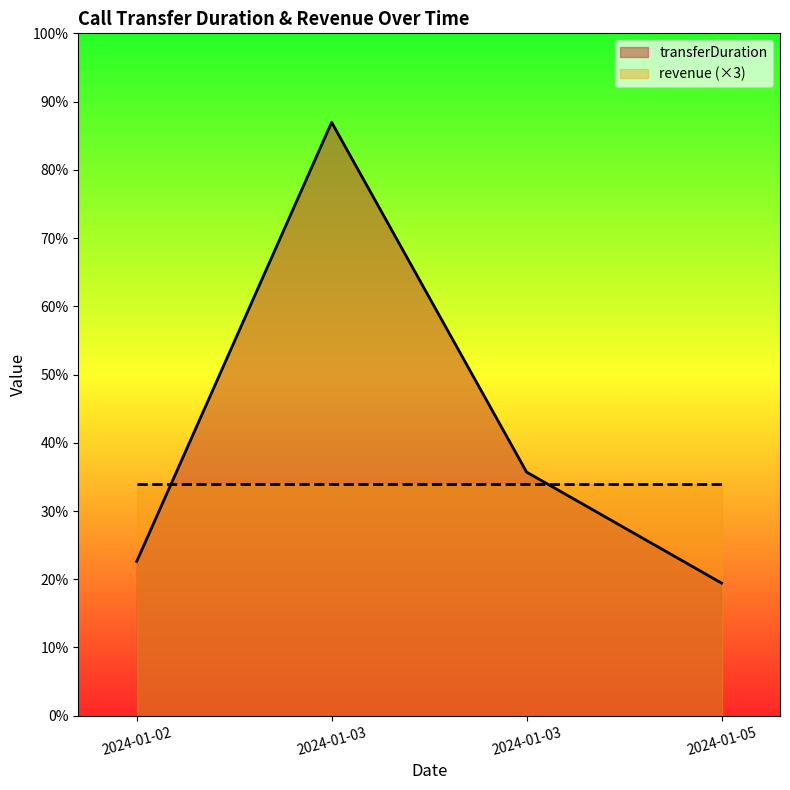

Reading left to right, what are all the values shown in this chart?

192	738	303	165